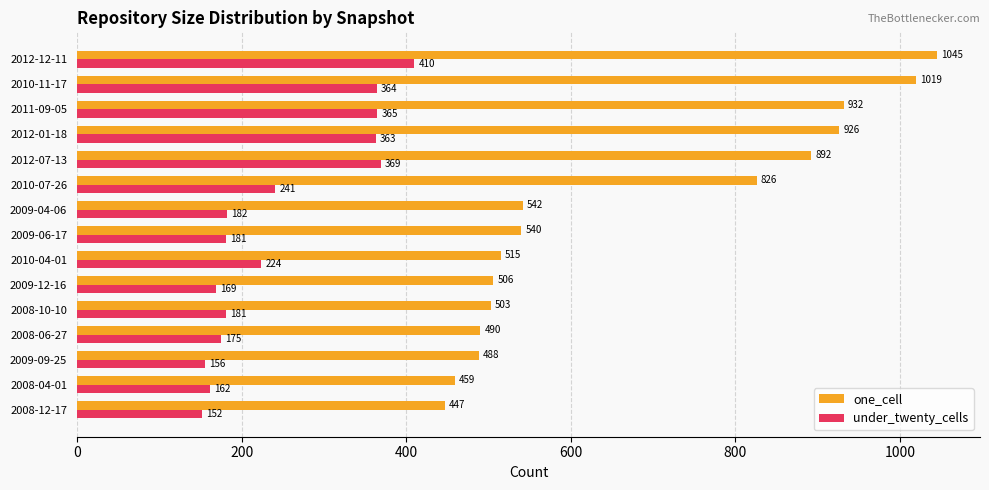

What is the minimum value for one_cell?

447